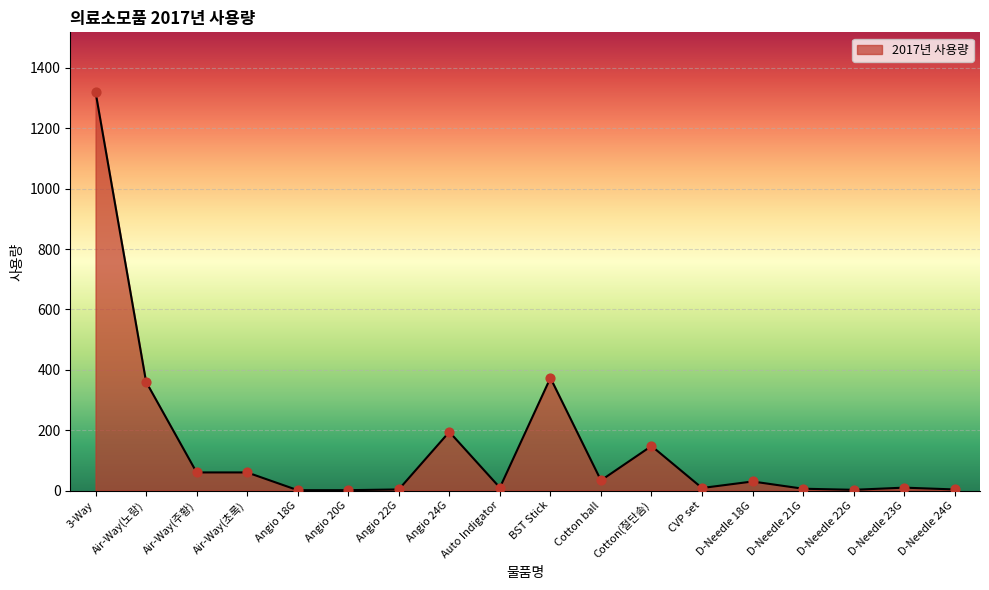

Which has a higher value, BST Stick or Auto Indigator?

BST Stick